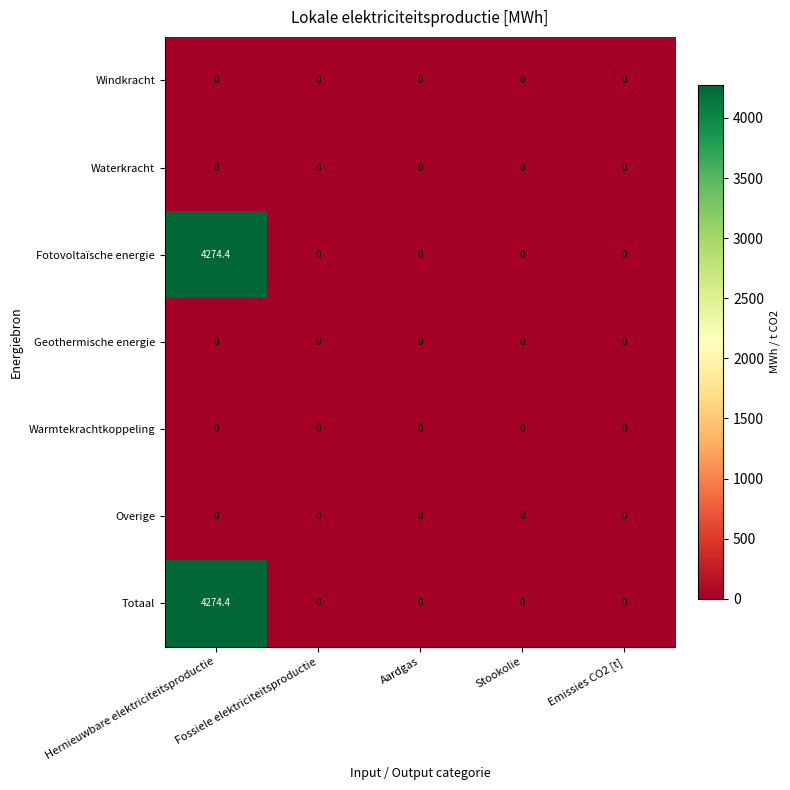

The Overige series shows 0.0 at Hernieuwbare elektriciteitsproductie. True or false?

True